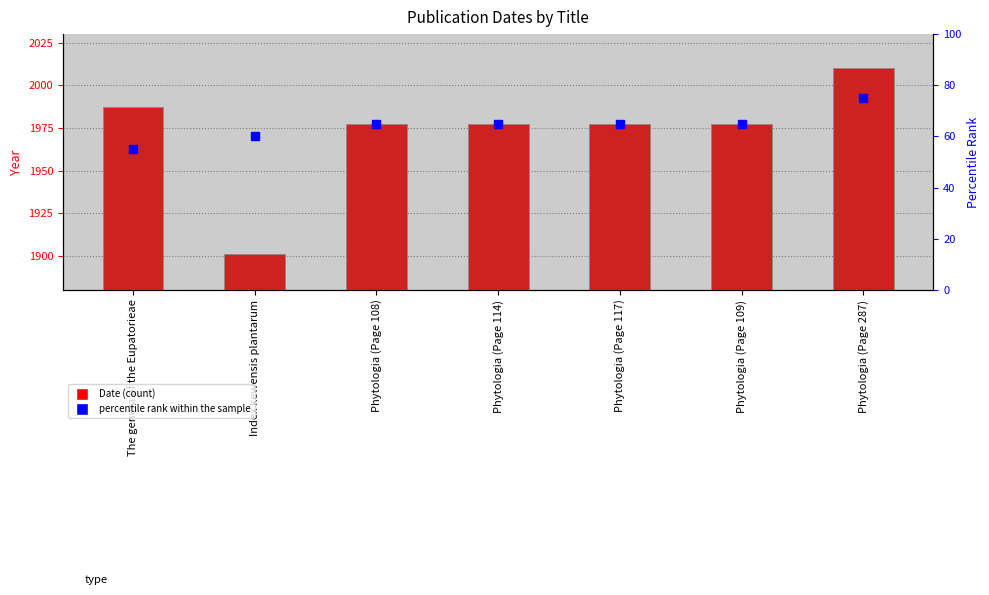

Between Phytologia (Page 109) and Phytologia (Page 287), which series saw the biggest shift?

Date